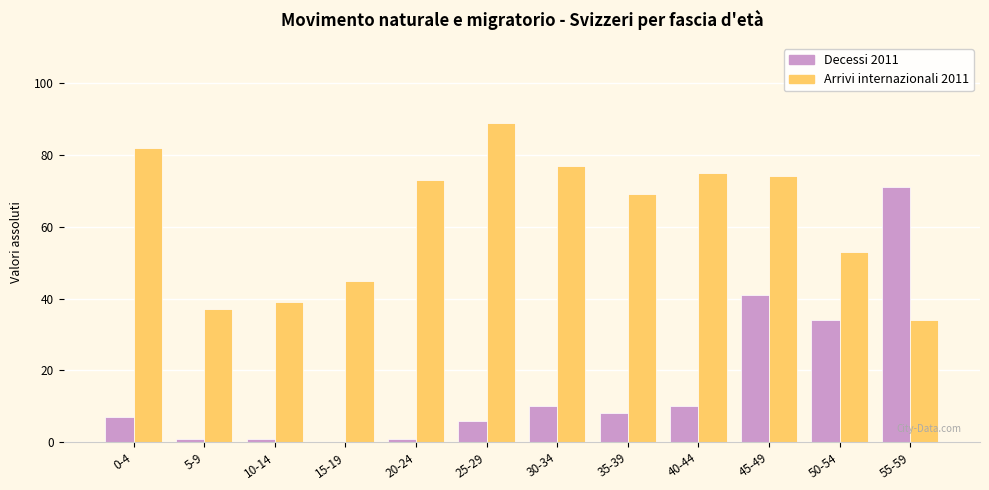

Reading left to right, extract all data points from this chart.

Decessi 2011: 0-4=7	5-9=1	10-14=1	15-19=0	20-24=1	25-29=6	30-34=10	35-39=8	40-44=10	45-49=41	50-54=34	55-59=71
Arrivi internazionali 2011: 0-4=82	5-9=37	10-14=39	15-19=45	20-24=73	25-29=89	30-34=77	35-39=69	40-44=75	45-49=74	50-54=53	55-59=34